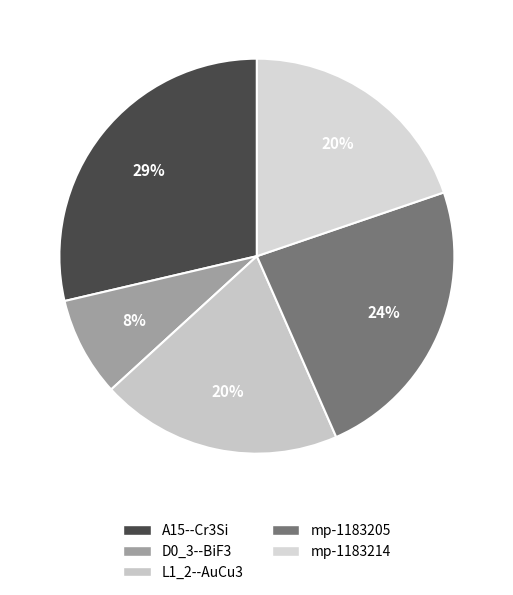

Is there a majority slice in this chart?

No